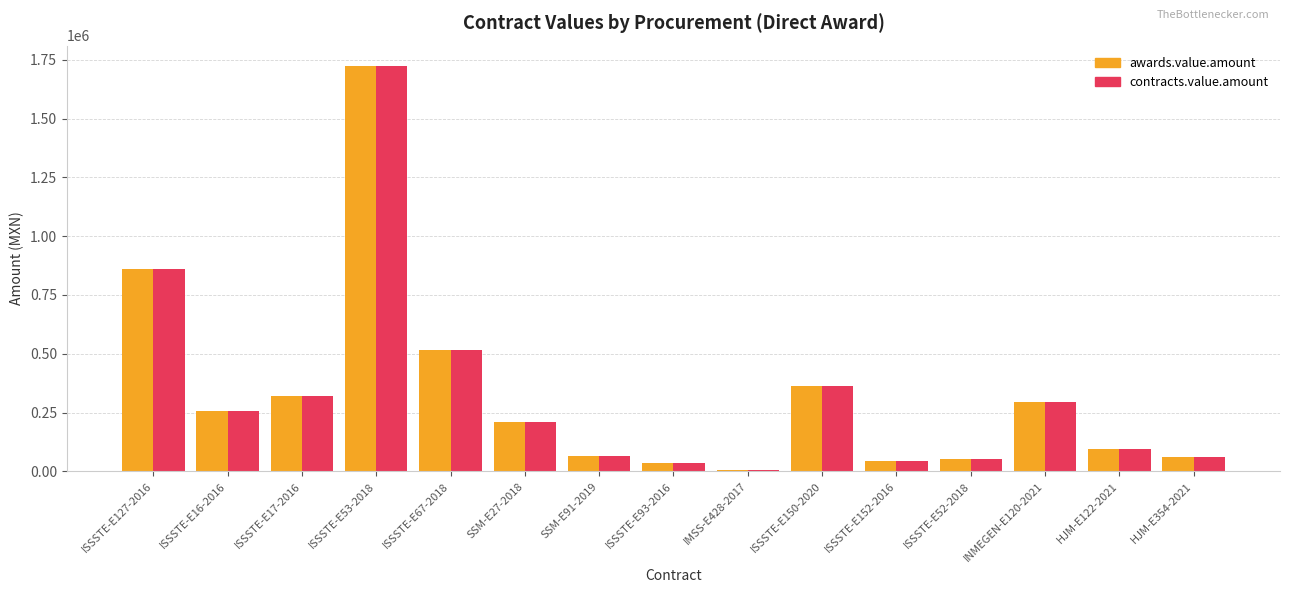

What is the total value across all series at ISSSTE-E152-2016?

84000.0